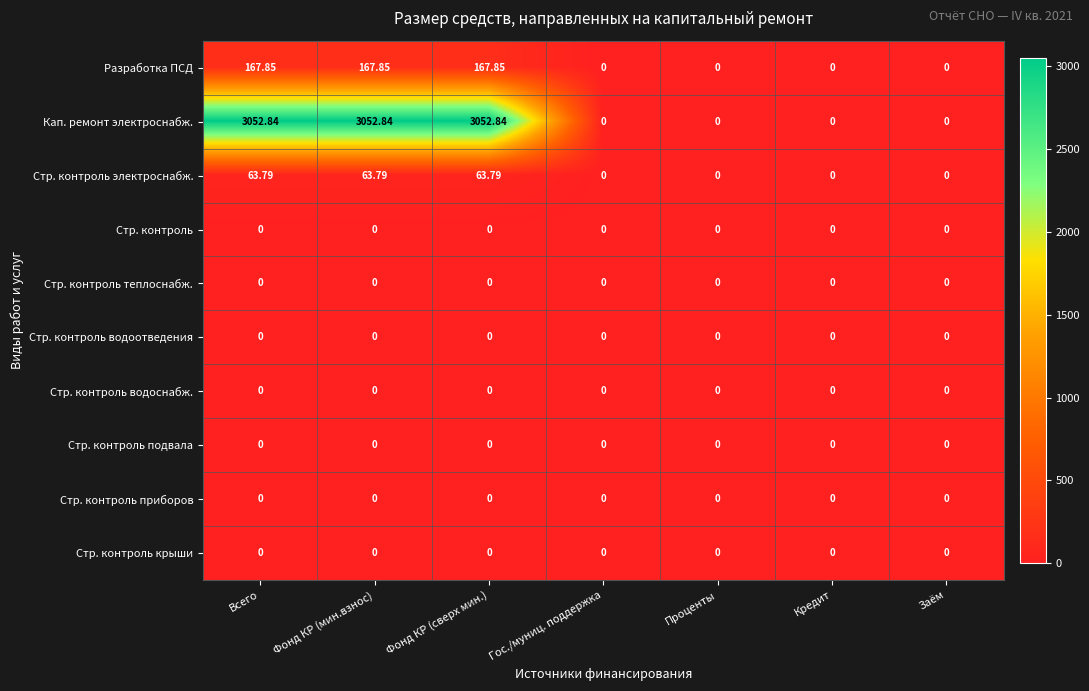

Which series has the widest spread of values?

Кап. ремонт электроснабж.